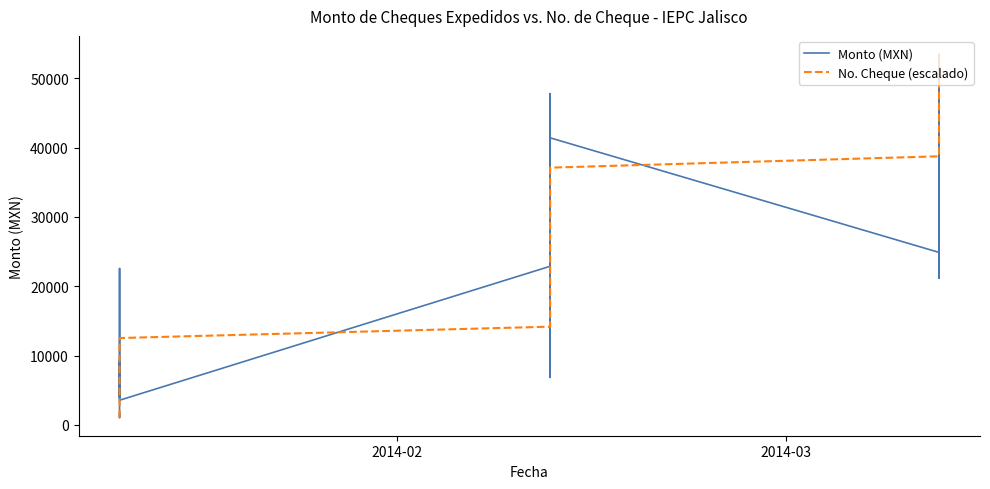

Reading left to right, list all the values displayed in this chart.

Monto (MXN): 1654.0	1067.2	16796.8	21039.2	22550.4	4021.0	9280.0	3564.7	22880.0	27742.0	19162.0	9724.0	32032.0	24880.0	47762.0	17160.0	24882.0	31460.0	38324.0	42042.0	41470.0	6864.0	41402.5	24882.0	29232.0	22880.0	26884.0	28600.0	52200.0	27742.0	30030.0	21164.0	53482.0
No. Cheque (escalado): 1067.2	2705.2	4343.1	5981.1	7619.1	9257.0	10895.0	12532.9	14170.9	15808.9	17446.8	19084.8	20722.8	22360.7	23998.7	25636.6	27274.6	28912.6	30550.5	32188.5	33826.4	35464.4	37102.4	38740.3	40378.3	42016.3	43654.2	45292.2	46930.2	48568.1	50206.1	51844.0	53482.0